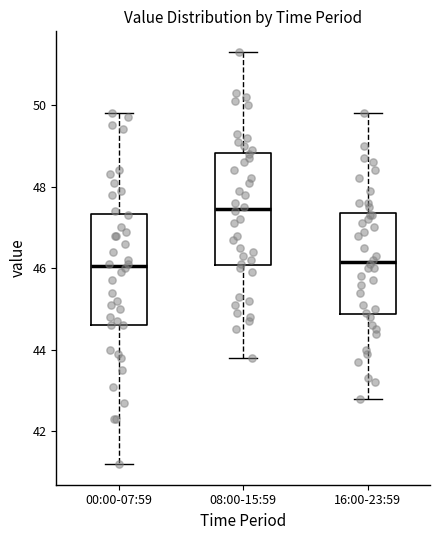

Reading left to right, read every box against the y-axis: the position of its median line, the range the box covers, and the ends of its whiskers. The values are not printed on the chart, so give them approximately, as read against the axis.

00:00-07:59: median 46.0, box 44.6 to 47.4, whiskers 41.2 to 49.8
08:00-15:59: median 47.4, box 46.0 to 48.8, whiskers 43.8 to 51.4
16:00-23:59: median 46.2, box 44.8 to 47.4, whiskers 42.8 to 49.8